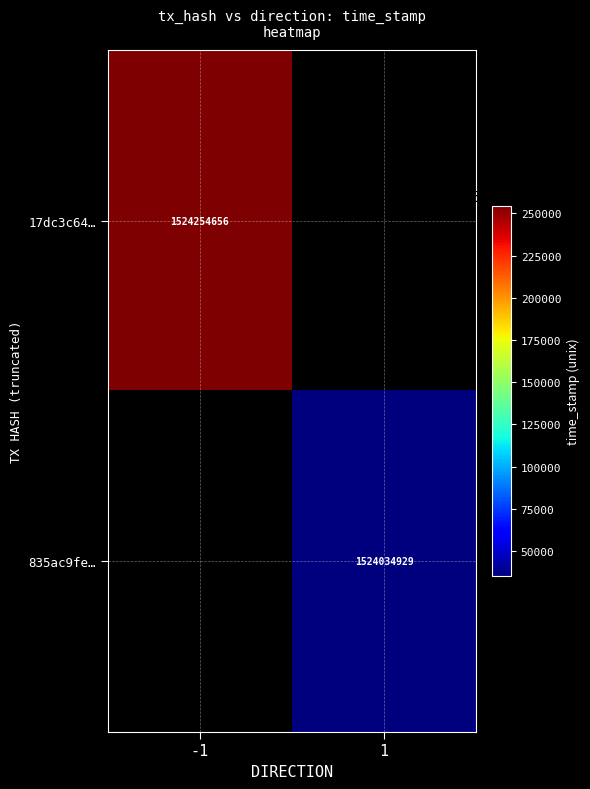

The value of 17dc3c64… at -1 is 1524254656. True or false?

True